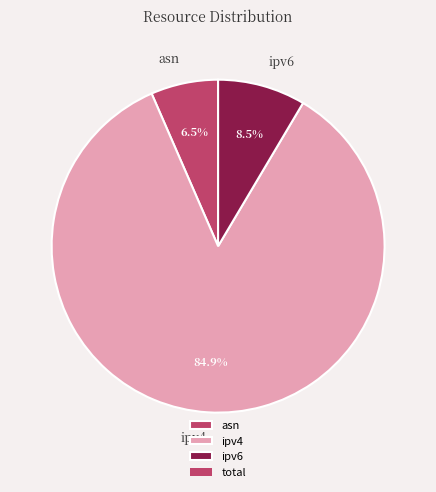

Which slice is the smallest?

asn